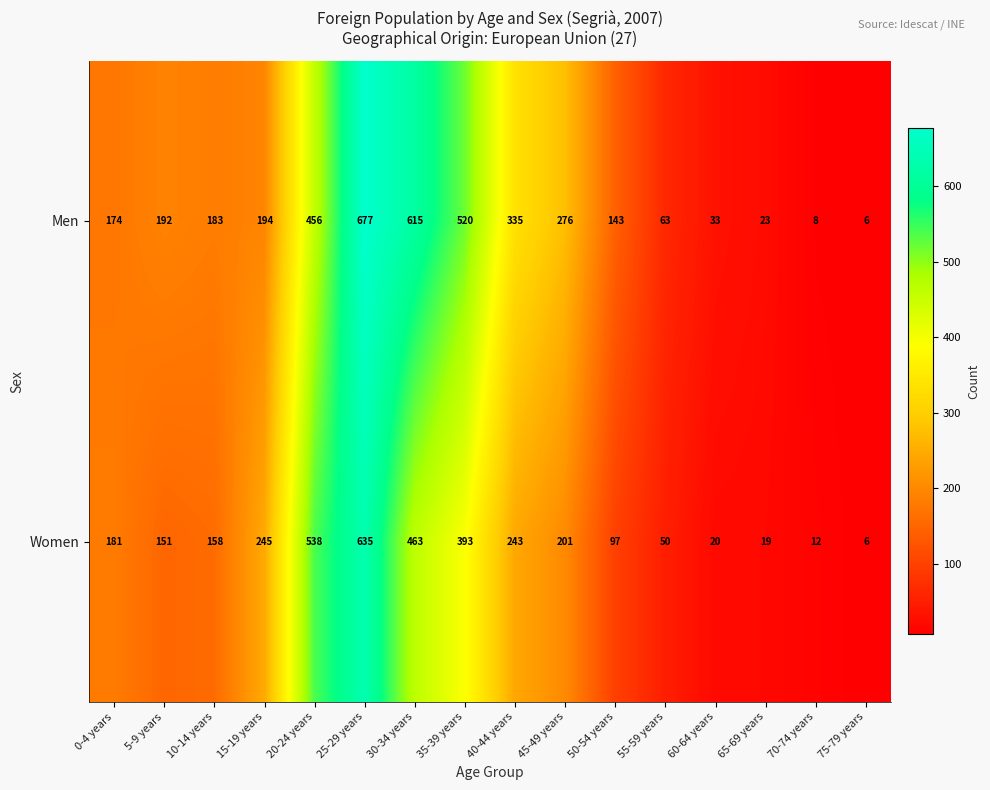

Rank the series by their average value, from highest to lowest.

Men, Women